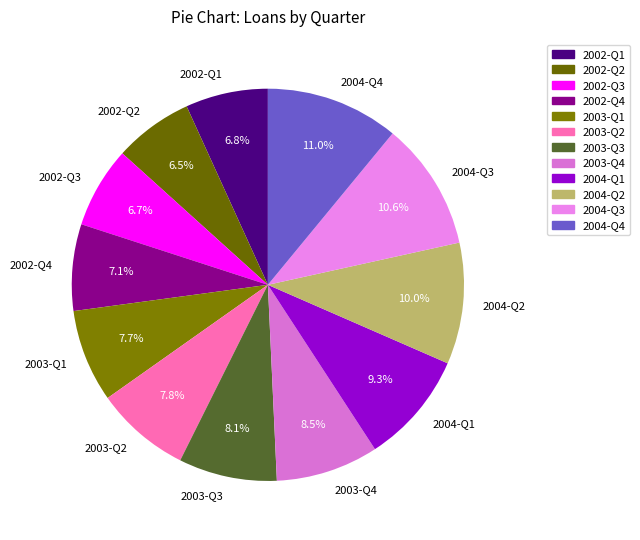

To the nearest percent, what is the combined percentage of 2003-Q1 and 2004-Q3?

18%